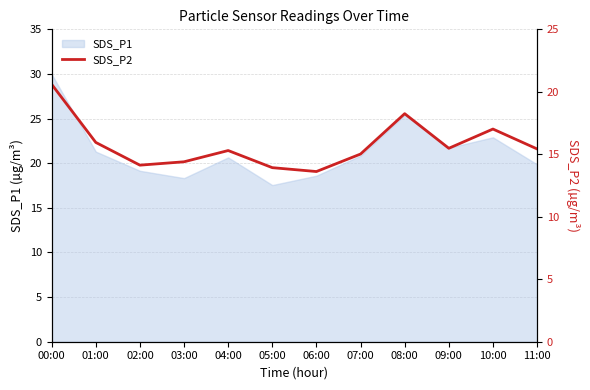

Where is the first local maximum?

04:00